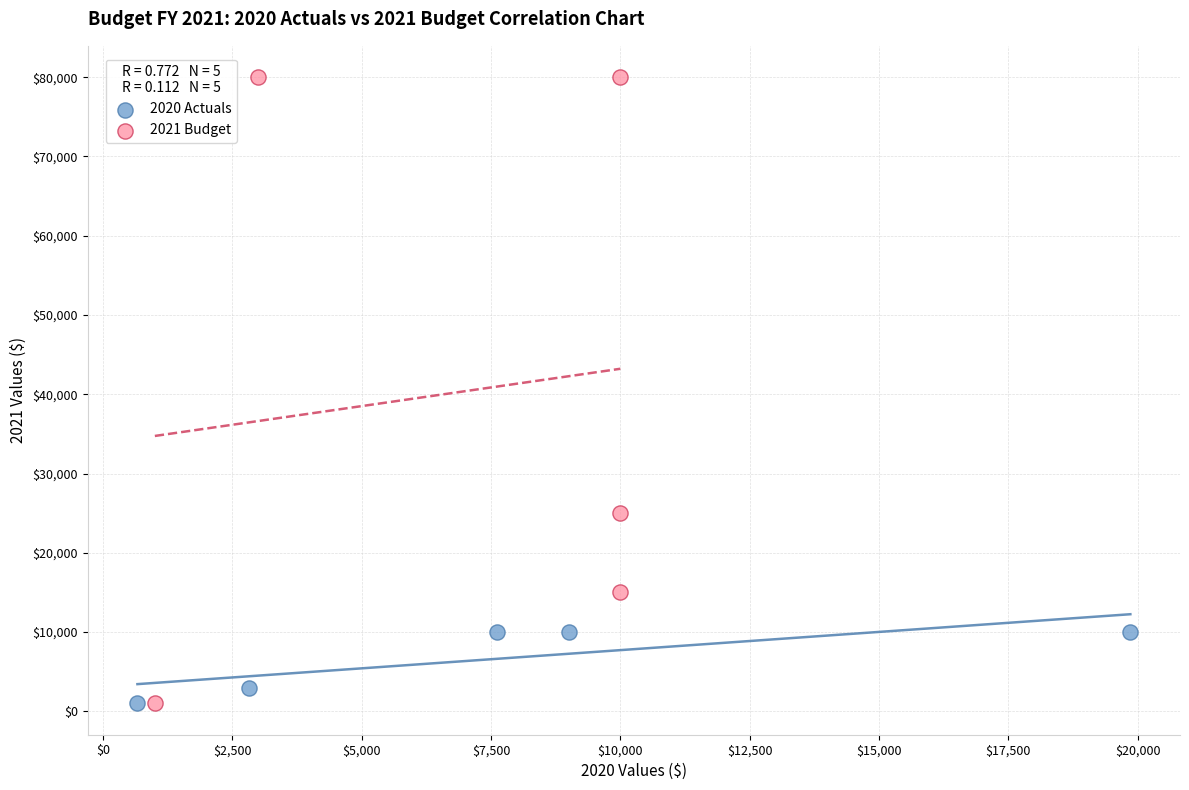

Which series reaches the maximum Y coordinate?

2021 Budget